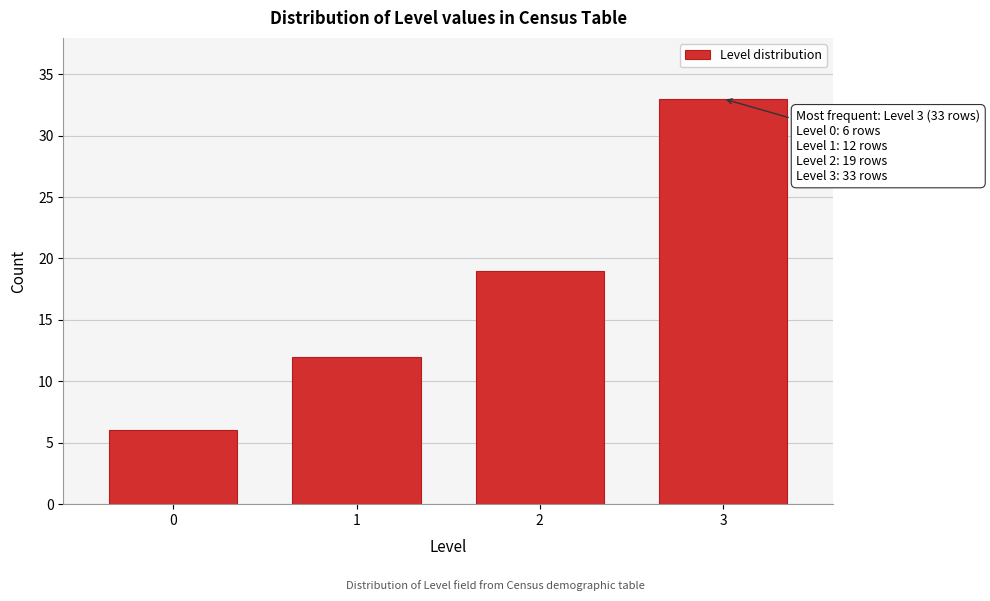

Reading left to right, list all the values displayed in this chart.

6	12	19	33